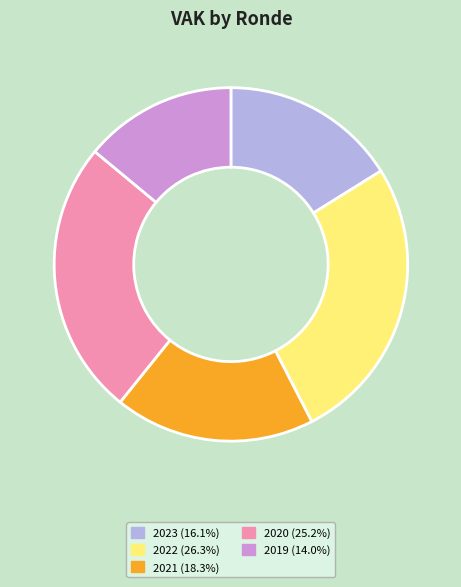

Is there a majority slice in this chart?

No